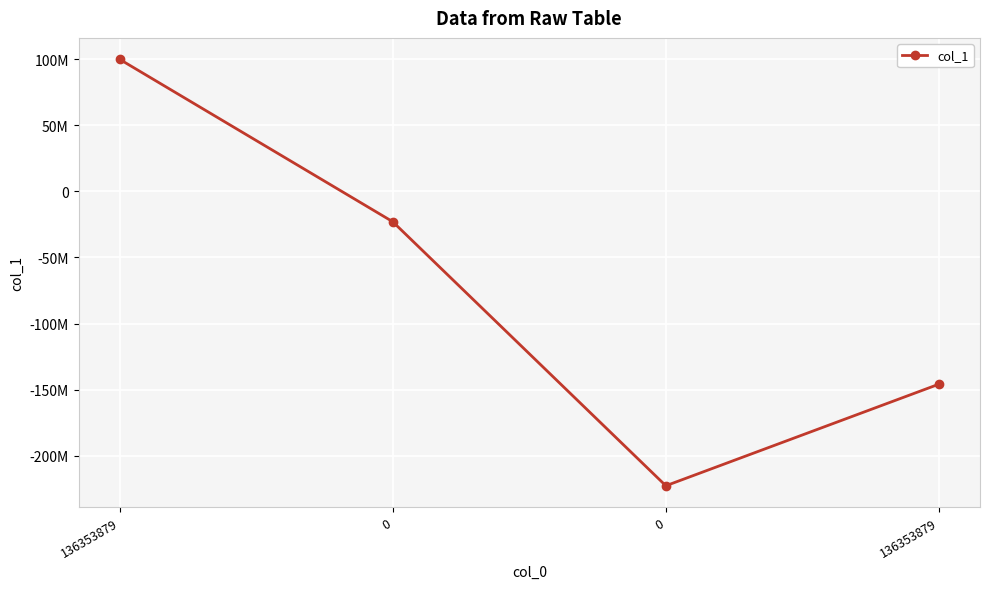

How many negative values are there?

3